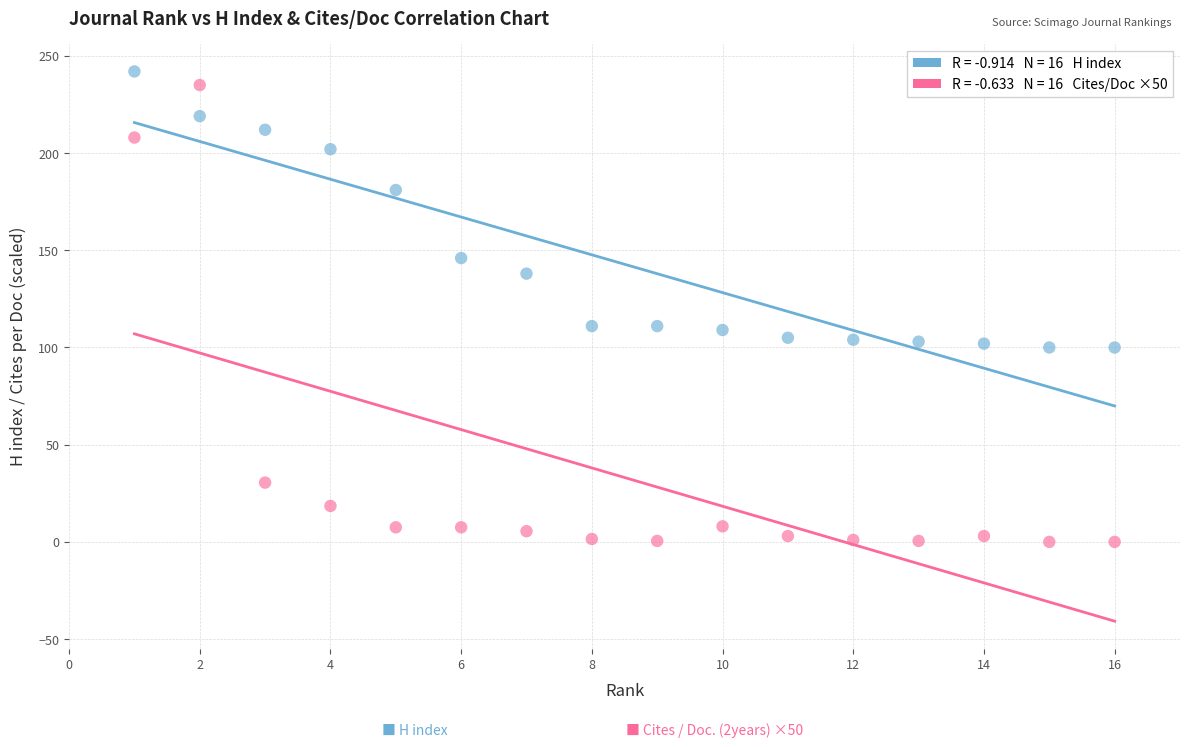

Across all data points, what is the range of Y values (max minus min)?

242.0